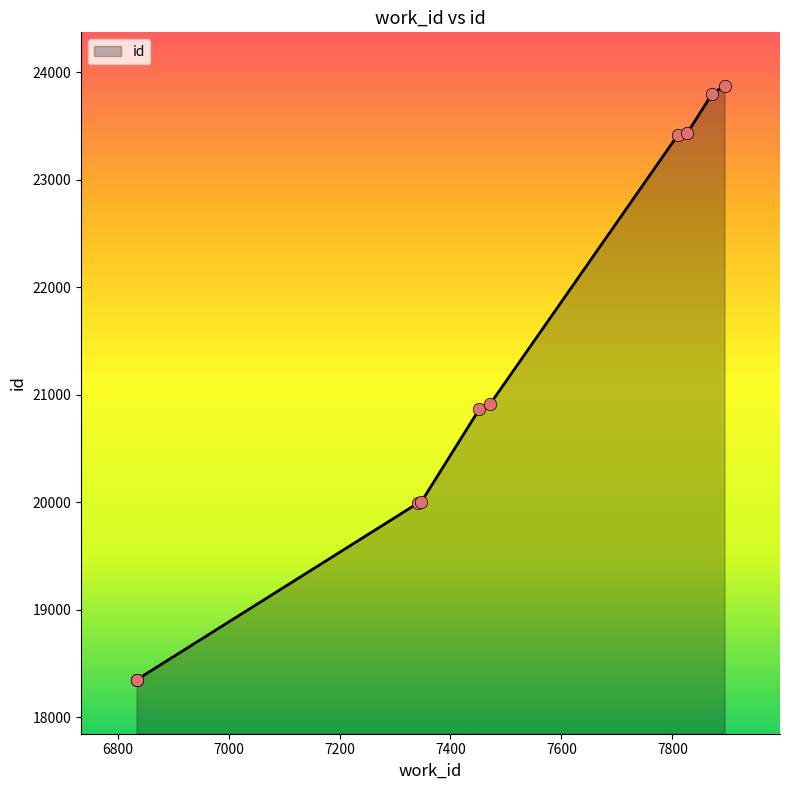

Which has a higher value, 7810 or 7342?

7810